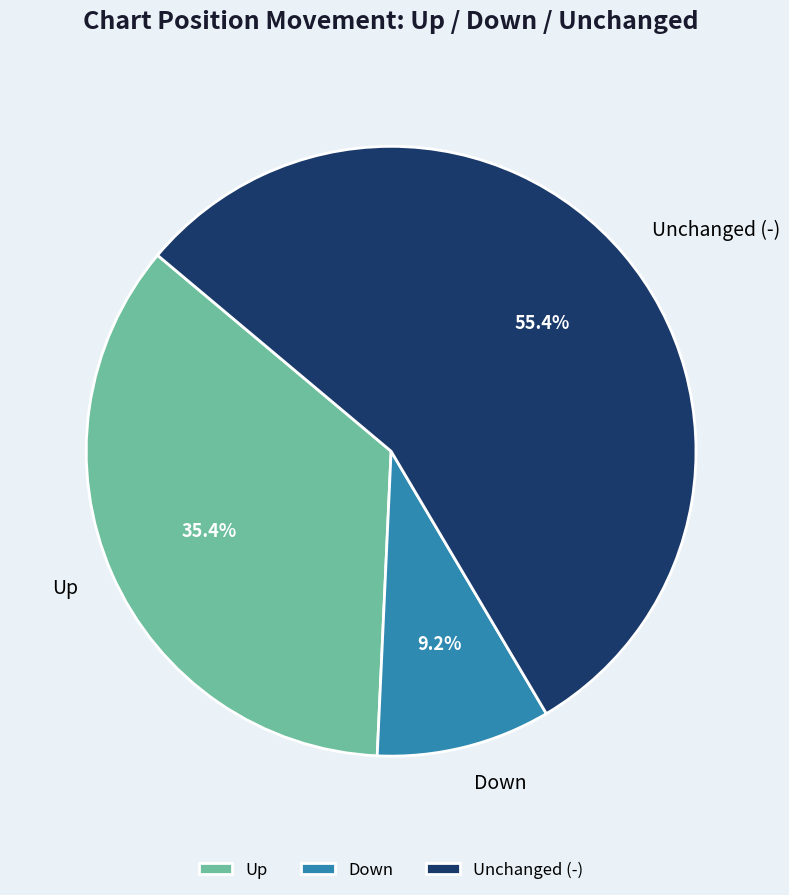

What is the total percentage of Down and Unchanged (-)?

64.6%